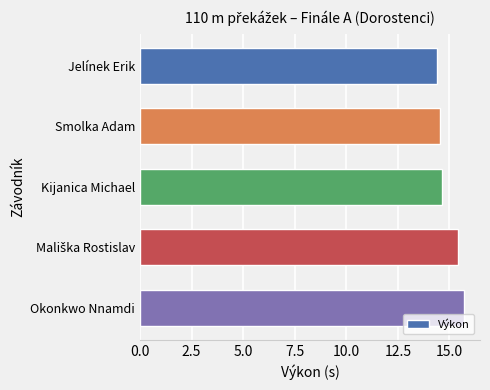

How many distinct data groups are displayed?

1